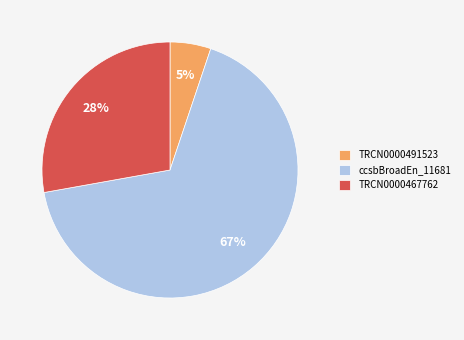

Count the number of slices in the pie.

3